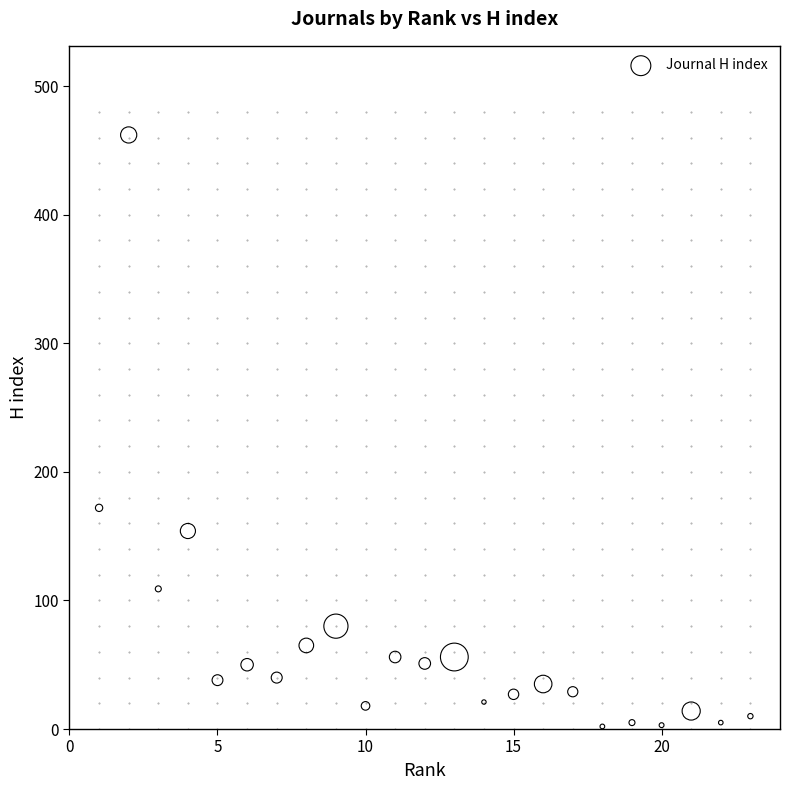

What is the range of X values (max minus min)?

22